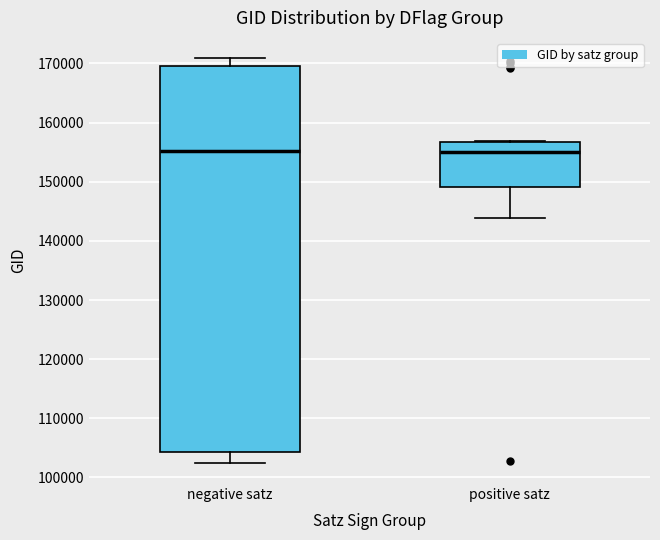

Where is the lower edge of the box for negative satz on the y-axis? The values are not printed on the chart, so give them approximately, as read against the axis.

104000